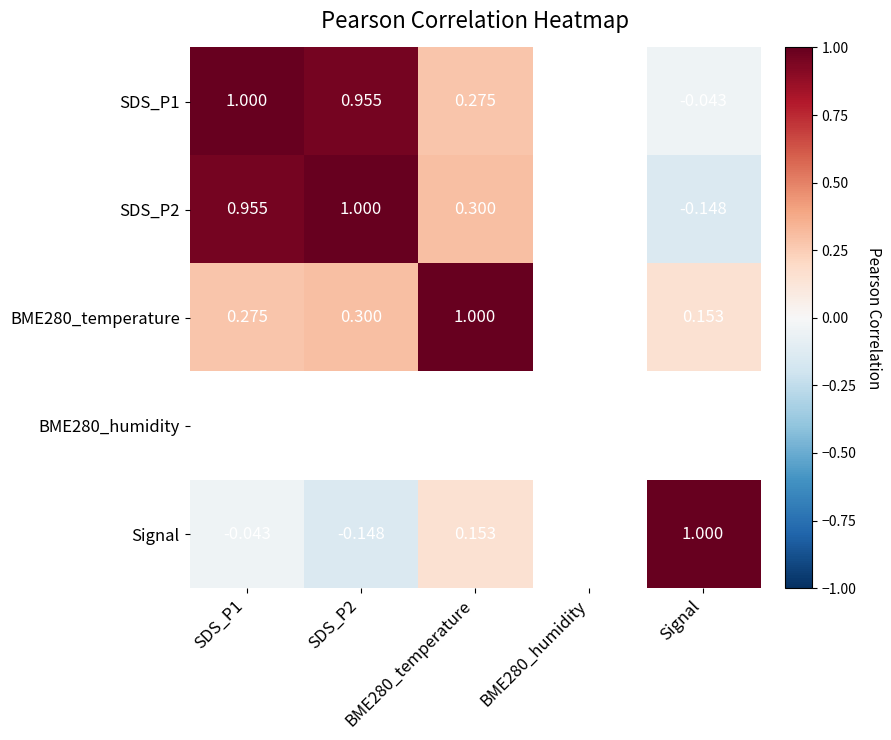

List the series in order of their overall mean, highest first.

SDS_P1, SDS_P2, BME280_temperature, BME280_humidity, Signal